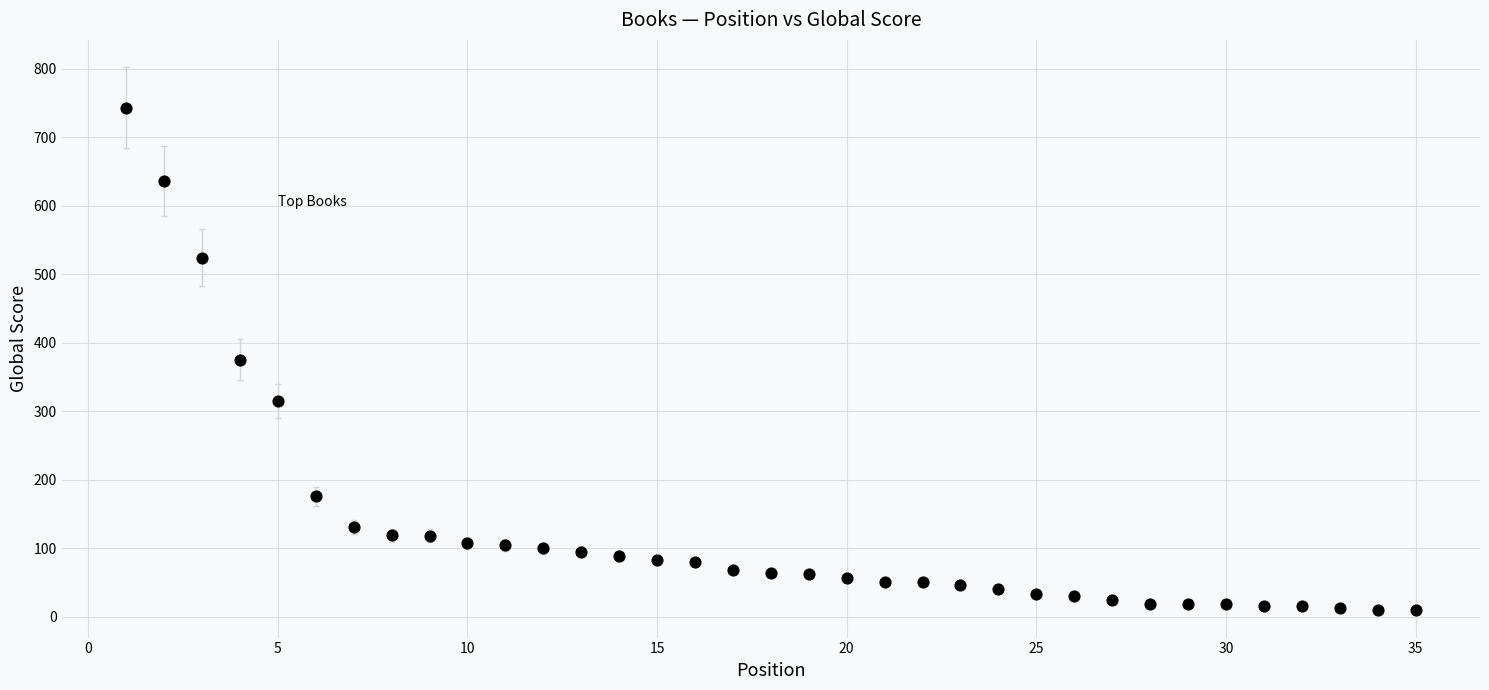

What is the range of X values (max minus min)?

34